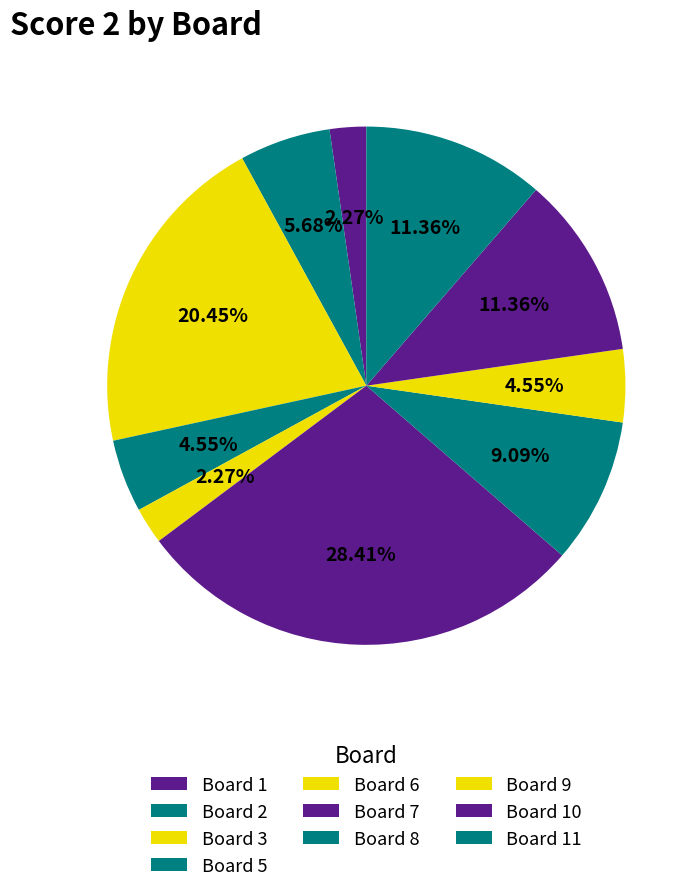

Which category has the biggest portion of the pie?

7